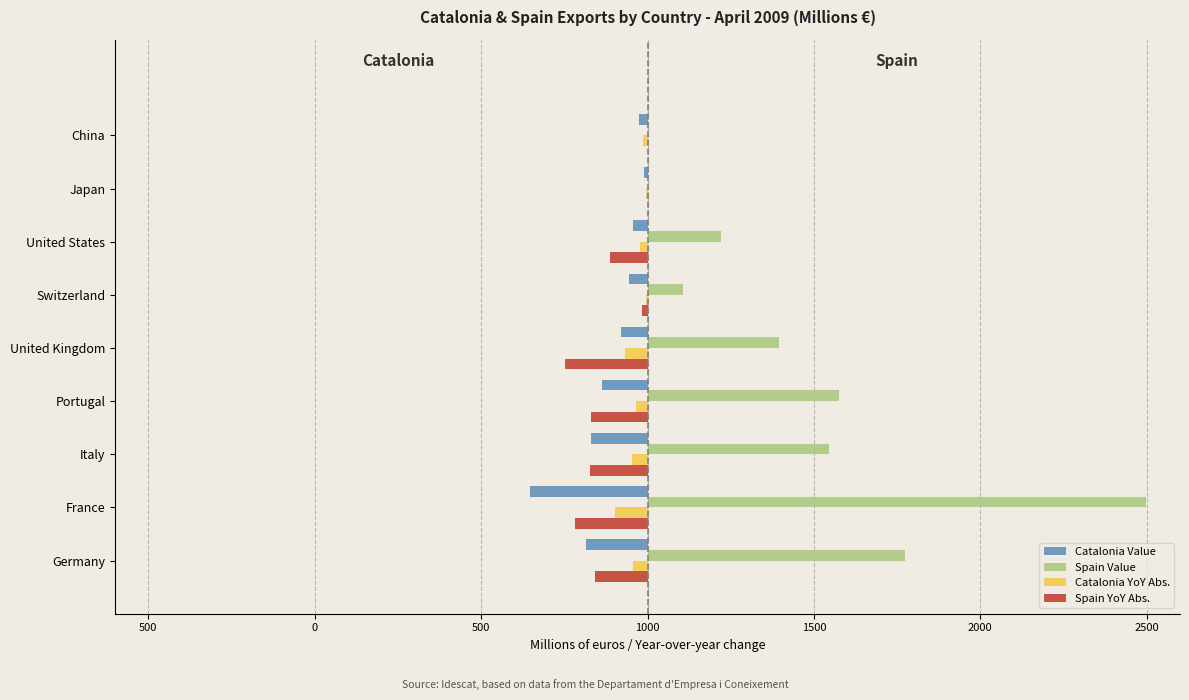

What are all the series names shown in the legend?

Catalonia Value, Spain Value, Catalonia YoY Abs., Spain YoY Abs.